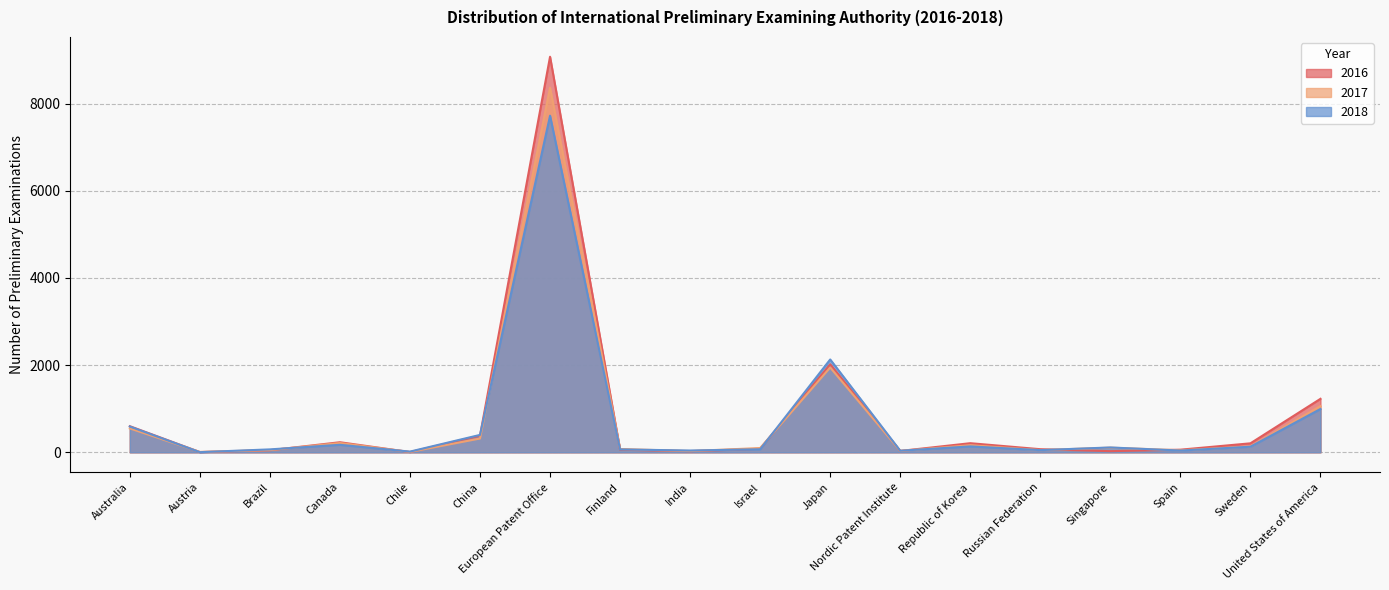

What is the greatest value displayed?

9075